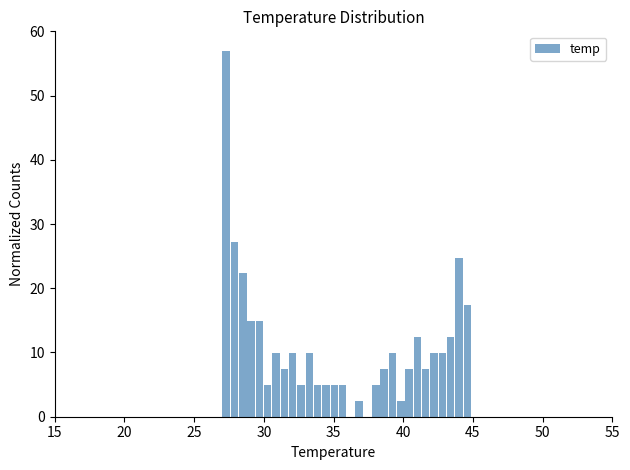

Around what value on the x-axis is the tallest bar? Give the approximate position of its centre, as read against the axis.

27.5